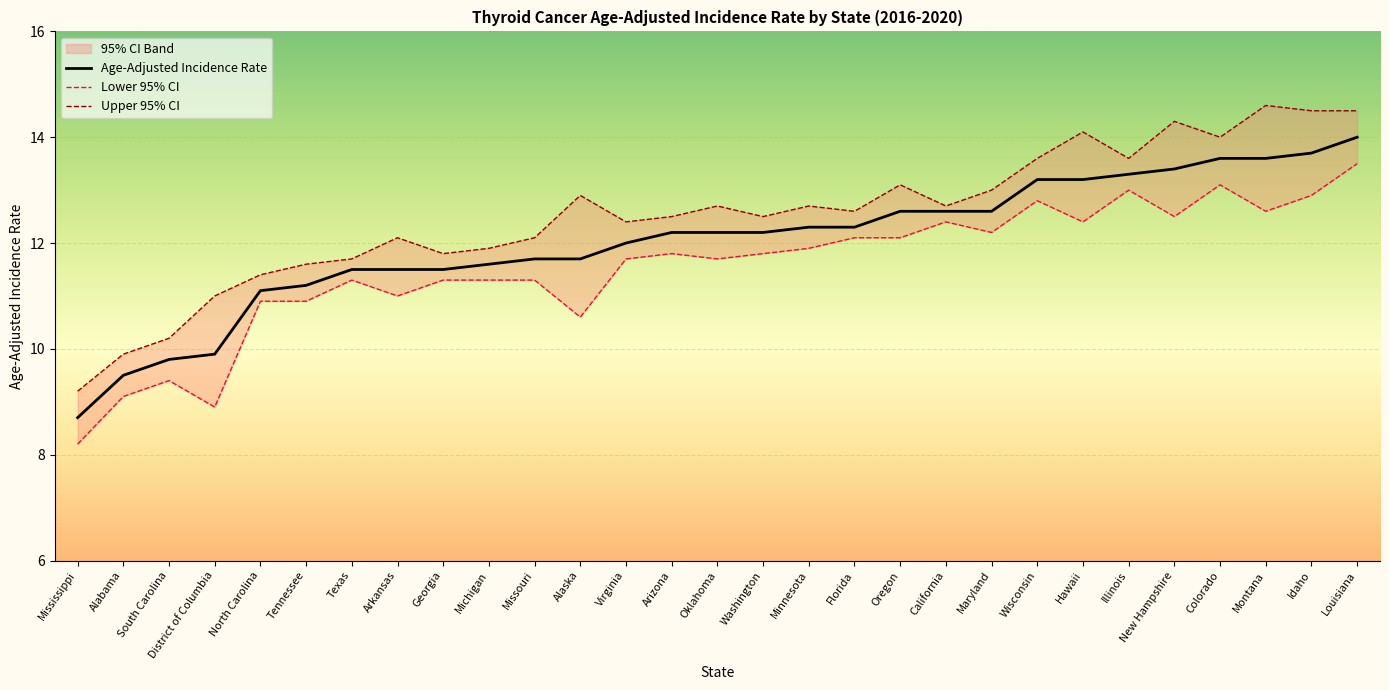

In Upper 95% CI, how many points are higher than both neighbors (excluding endpoints)?

8